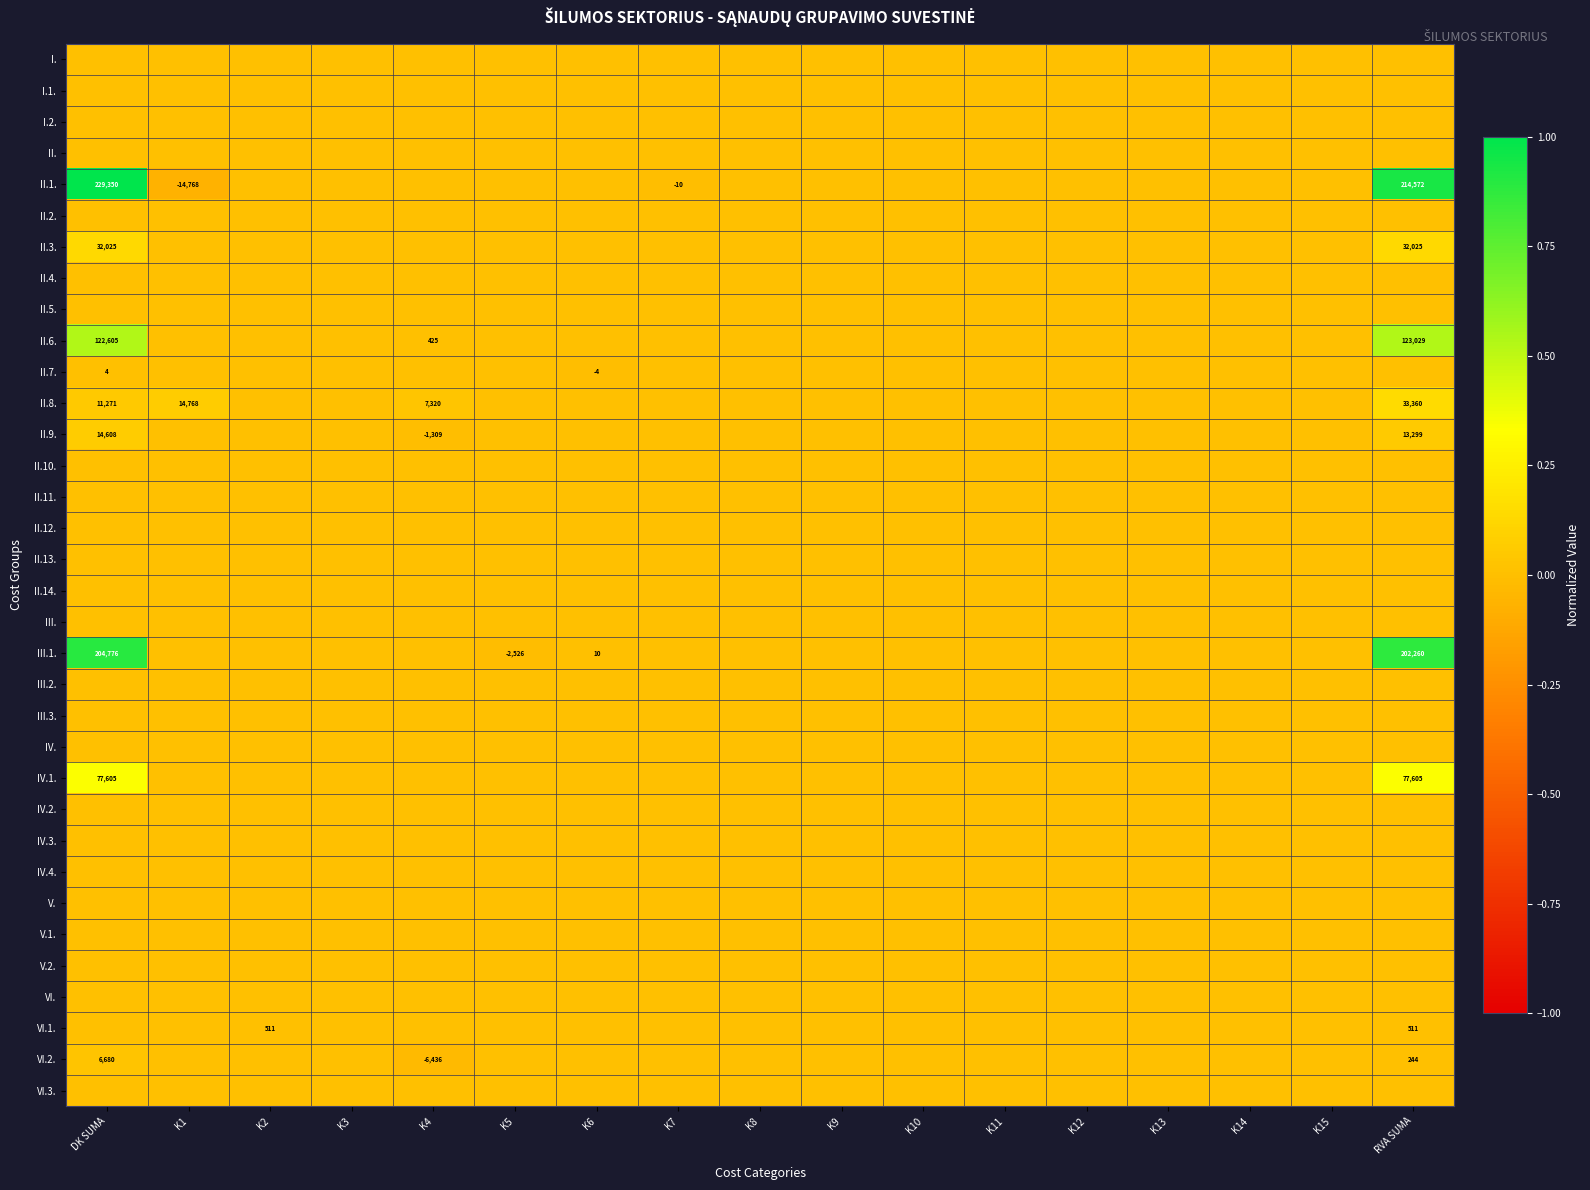

The value of II.6. at RVA SUMA is 123029. True or false?

True